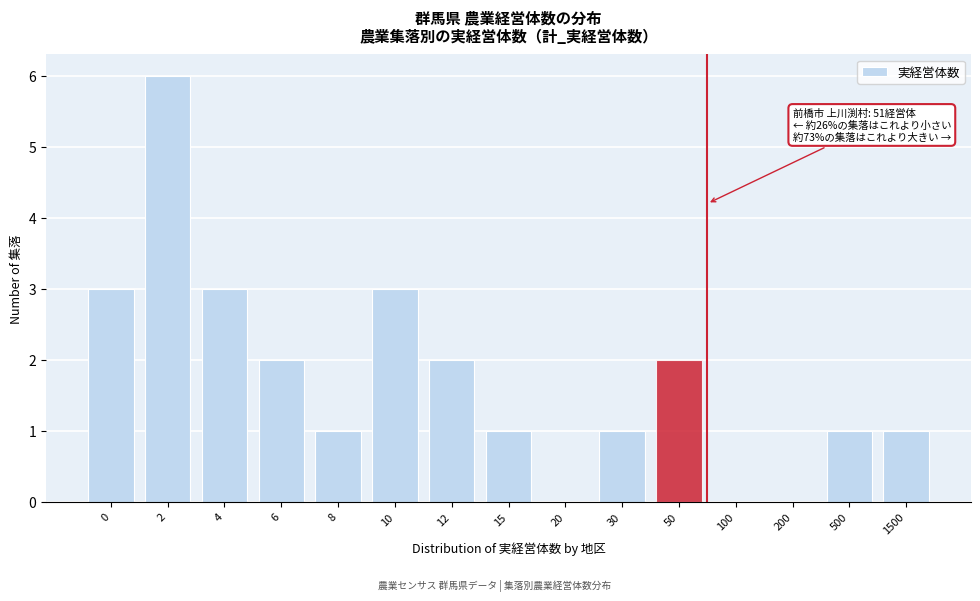

Reading left to right, transcribe all the data shown in this chart.

0=3	2=6	4=3	6=2	8=1	10=3	12=2	15=1	20=0	30=1	50=2	100=0	200=0	500=1	1500=1